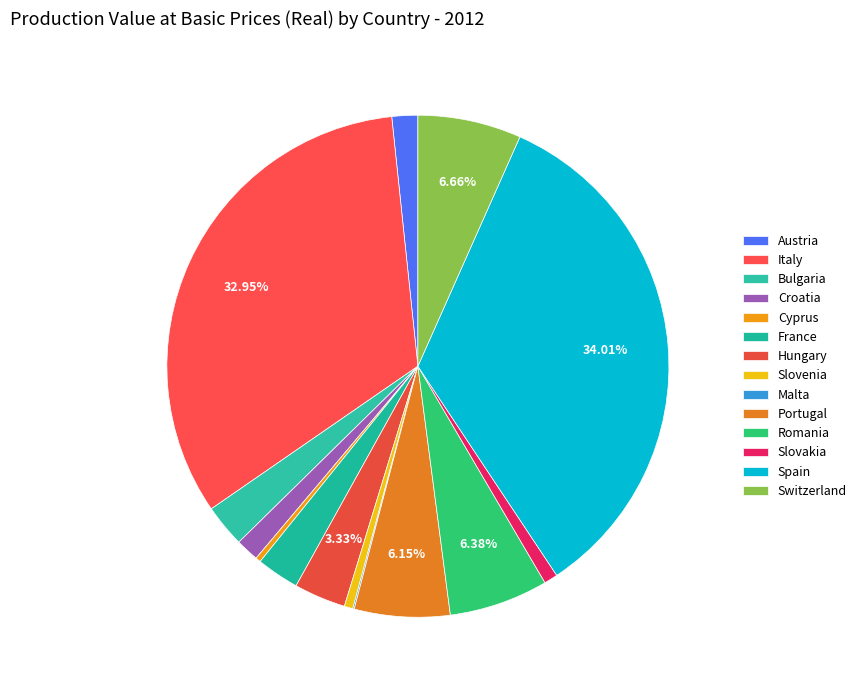

Between Cyprus and Slovenia, which is larger?

Slovenia